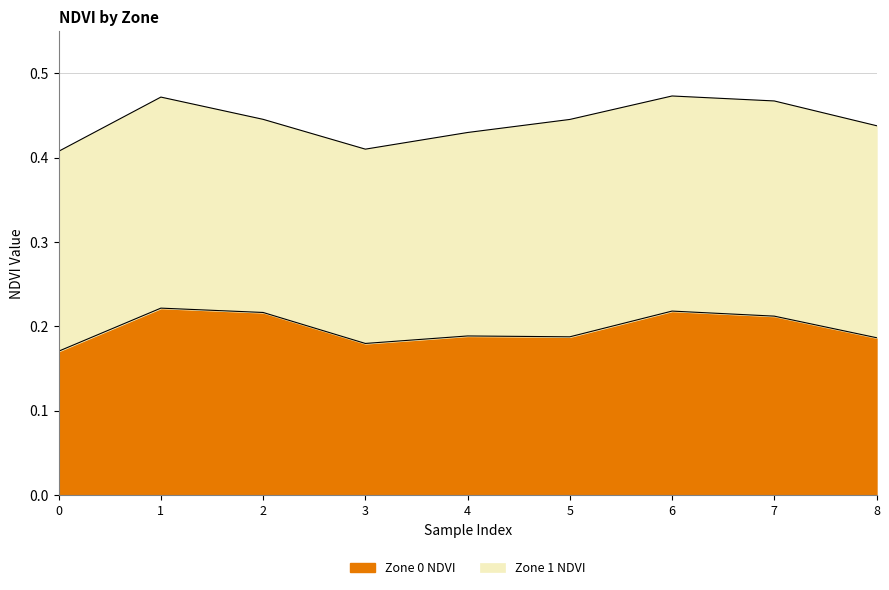

What is the value of the 7th point from the left?

0.2